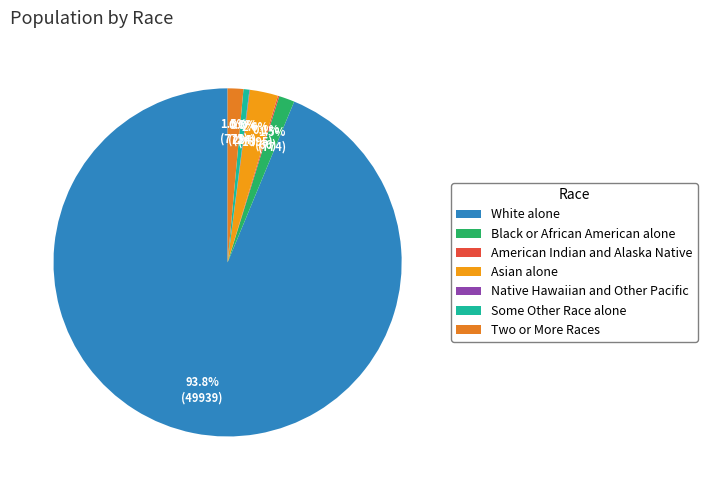

Between Some Other Race alone and American Indian and Alaska Native, which is larger?

Some Other Race alone